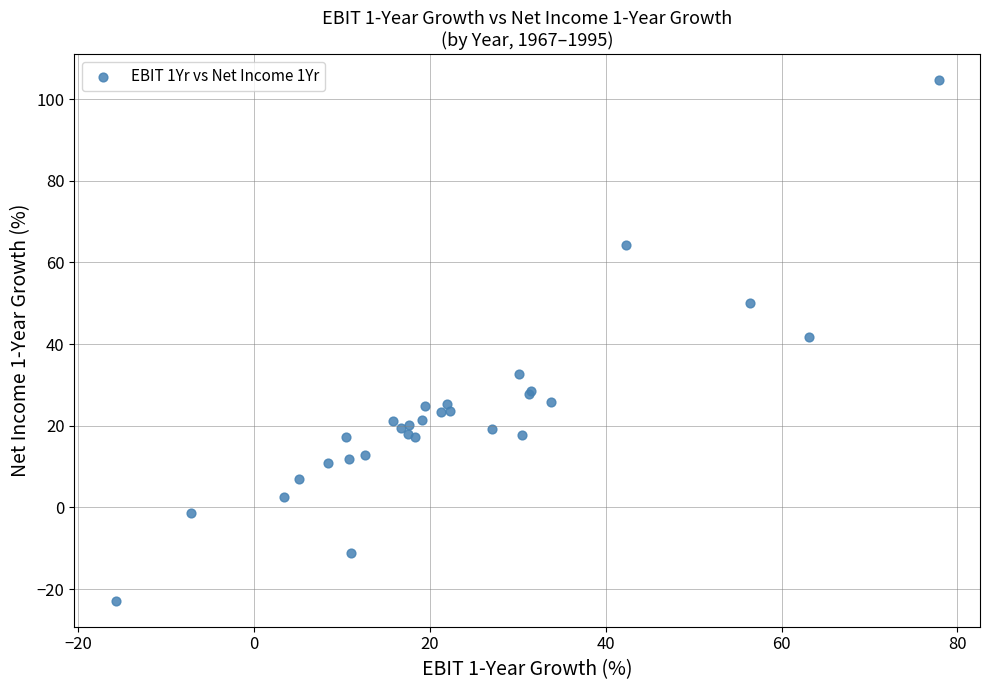

What Y value in the scatter plot is closest to 40?

41.8